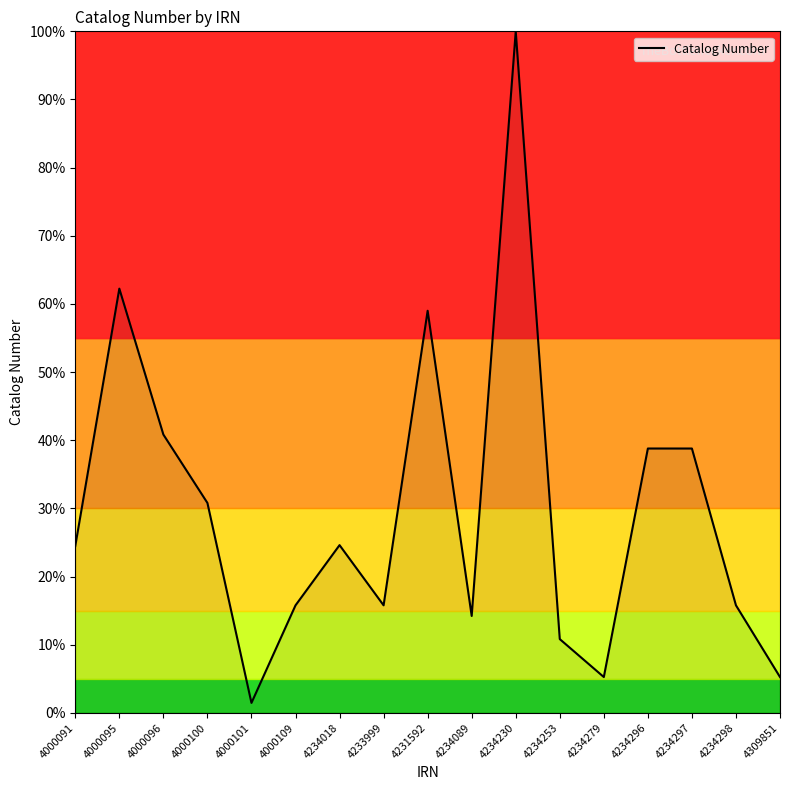

What position from the right is 4234297?

3